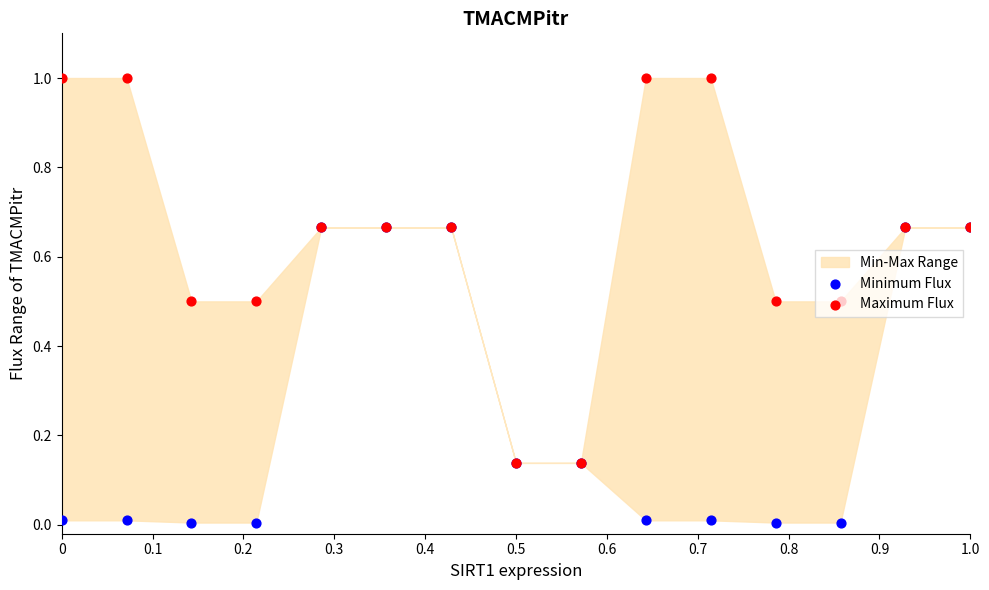

Which series reaches the minimum Y coordinate?

Minimum Flux